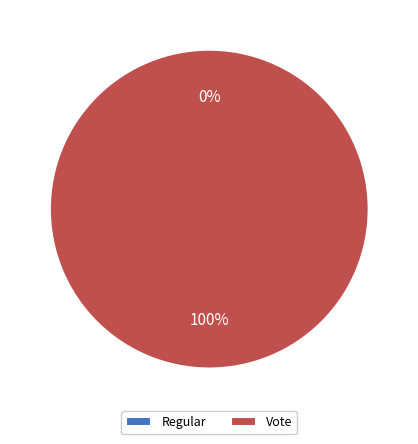

Which category has the biggest portion of the pie?

Vote